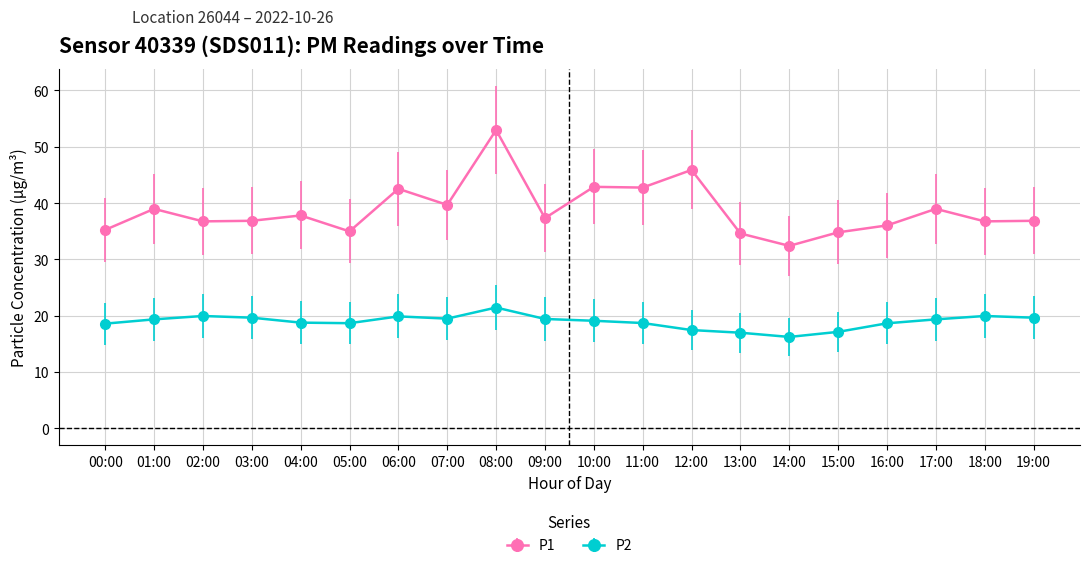

What is the total value across all series at 06:00?

62.4